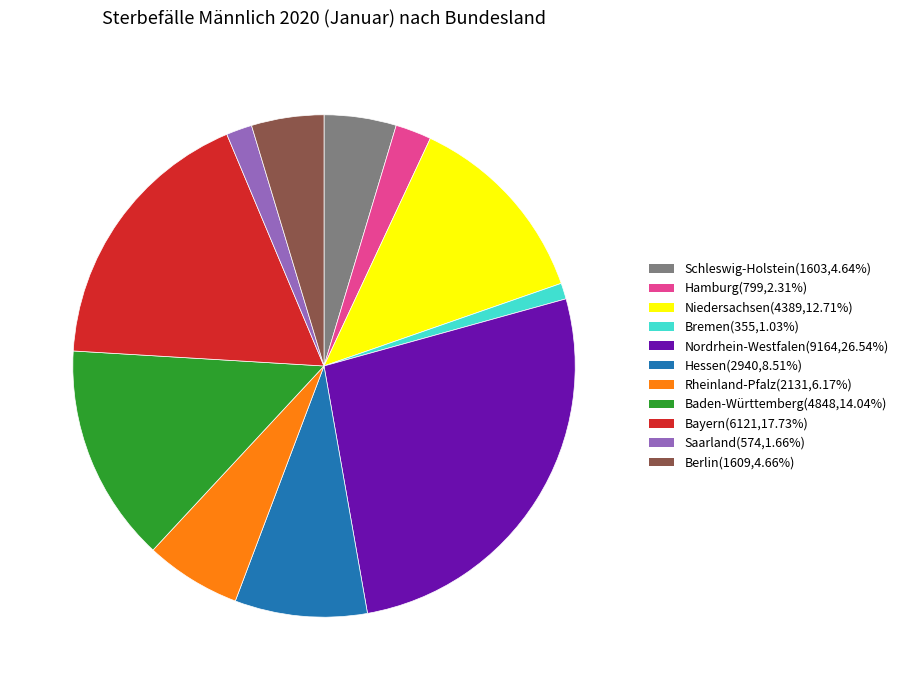

What is the ratio of the value at Berlin(1609,4.66%) to the value at Baden-Württemberg(4848,14.04%)?

0.3